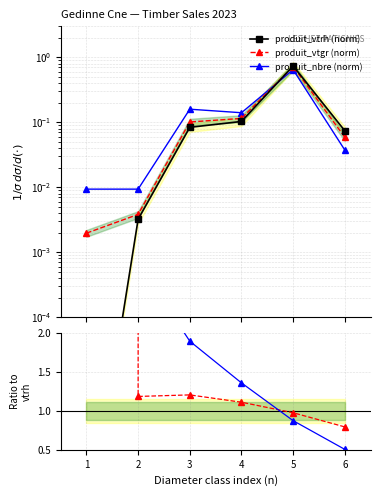

What is the value of the produit_nbre (norm) point at the 5th from the left?

0.6